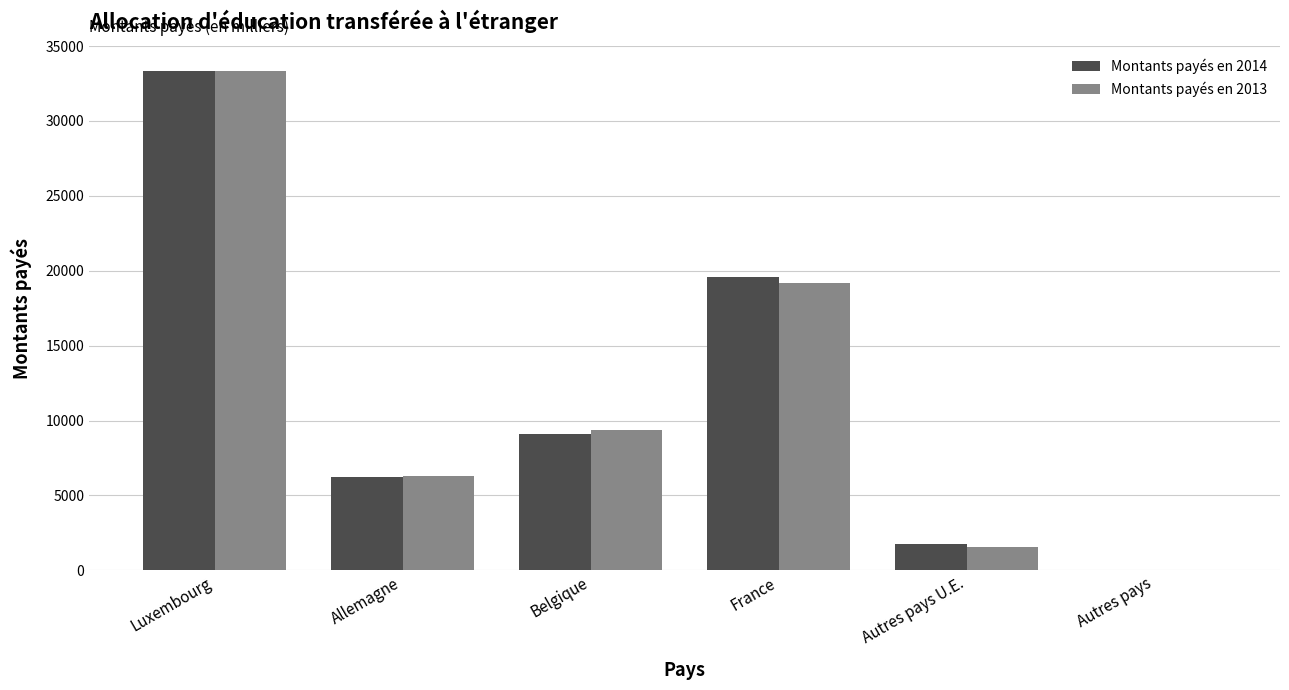

Which category has the highest value in the Montants payés en 2013 series?

Luxembourg